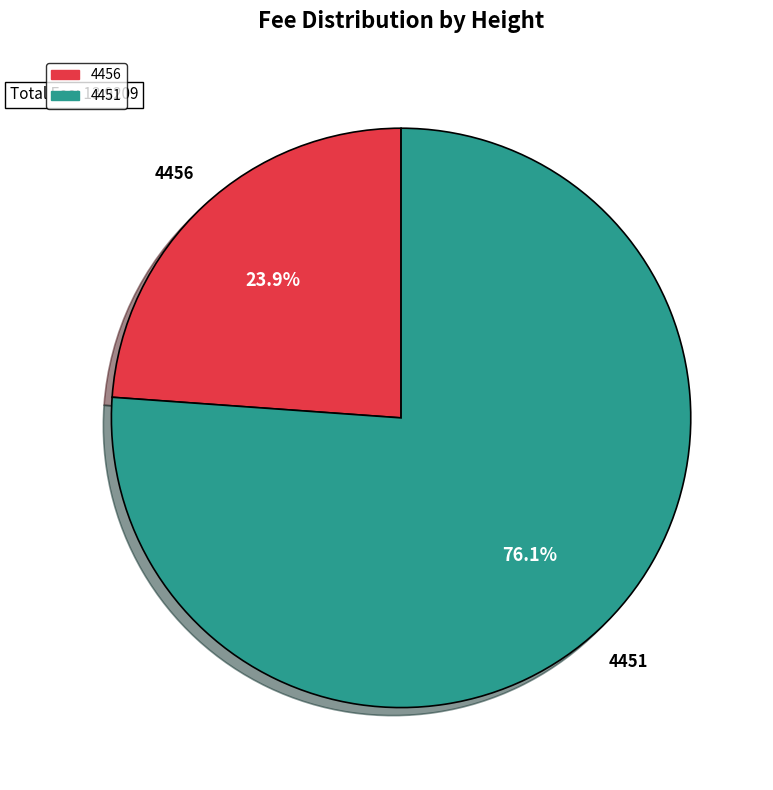

Is it true that 4451 is 76% of the pie?

True